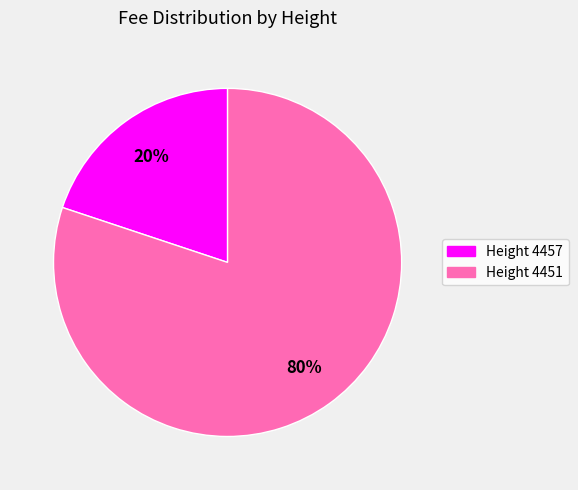

Do Height 4457 and Height 4451 together represent more than half of the pie?

Yes